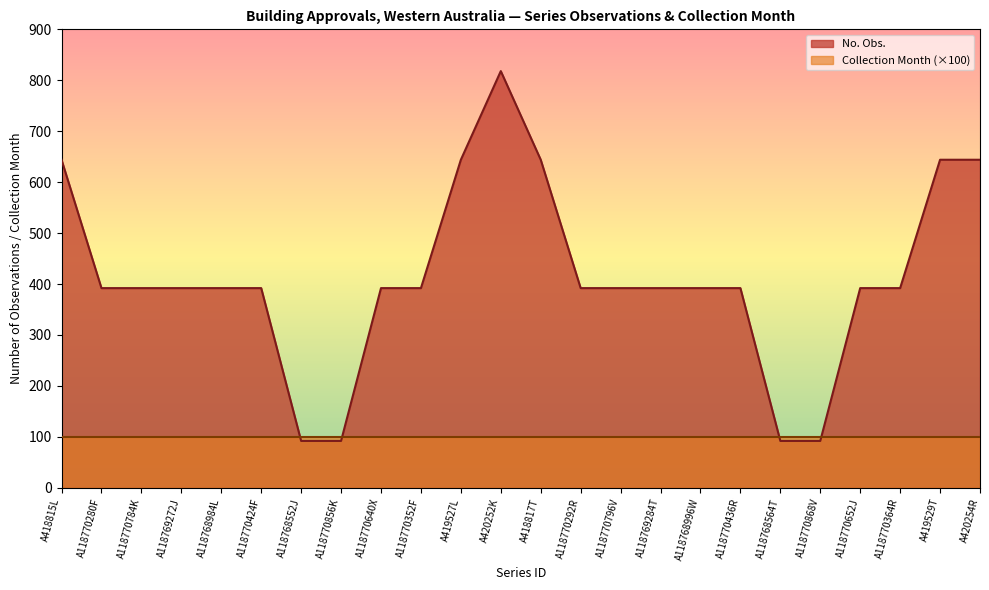

What position from the left is A118768564T?

19